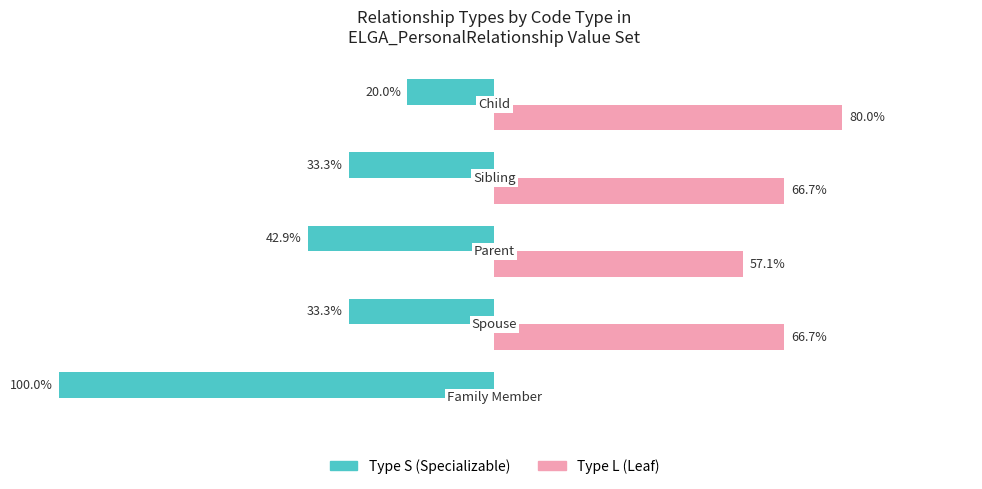

What is the sum of all Type L (Leaf) values?

270.5